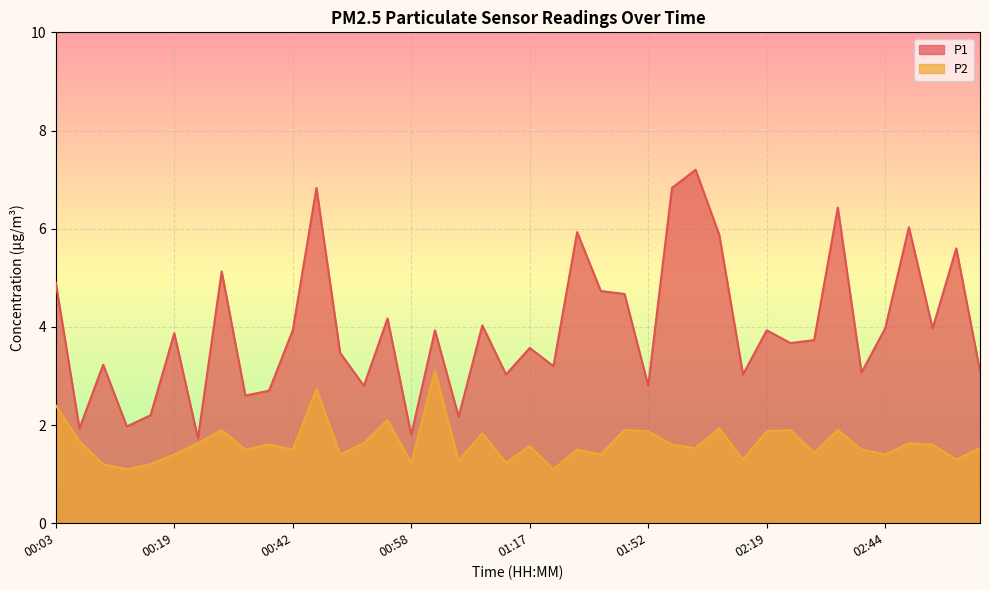

How many data points in P1 are above 3?

30